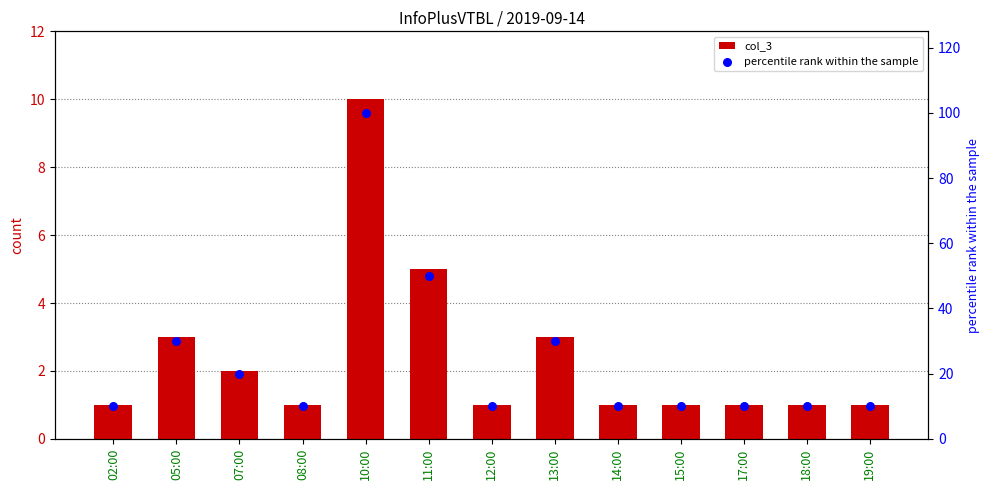

Which series has the largest total across all categories?

percentile rank within the sample